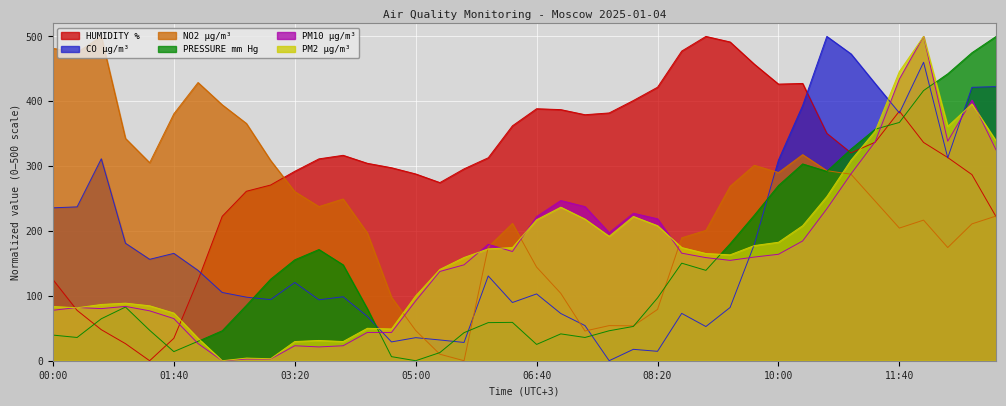

What is the label of the 39th point from the right?

00:20